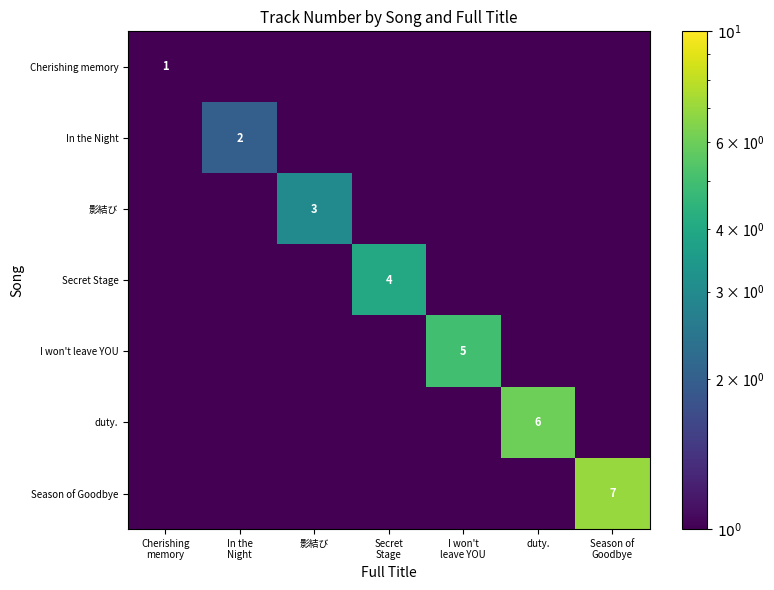

Is the value of In the Night at Secret Stage greater than the value of duty. at In the Night?

No